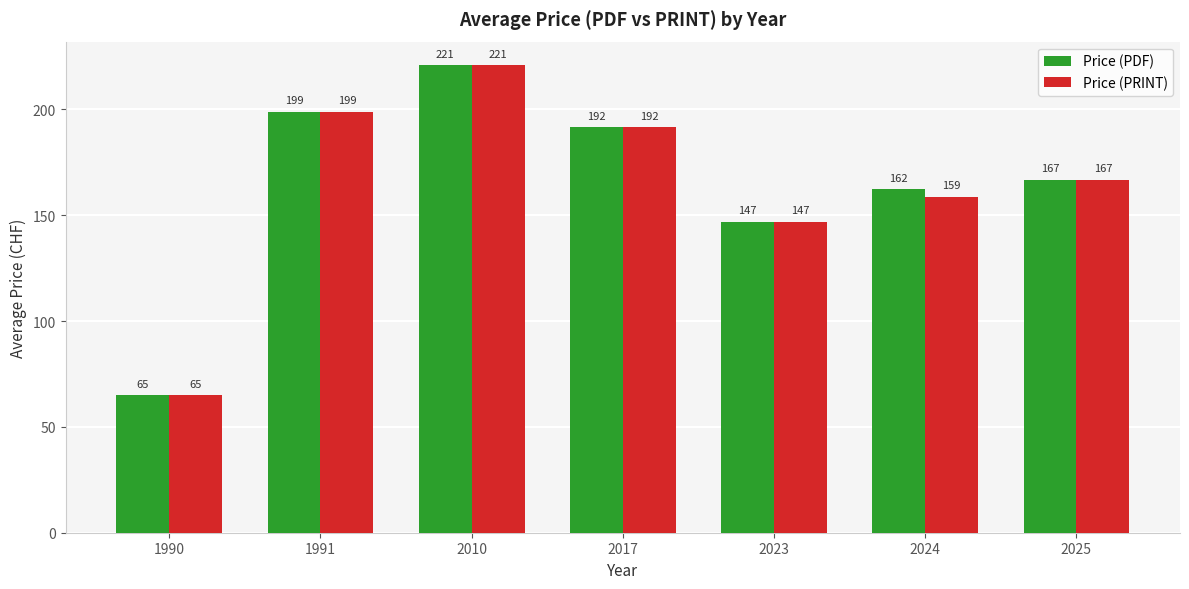

How many groups of bars are there?

7